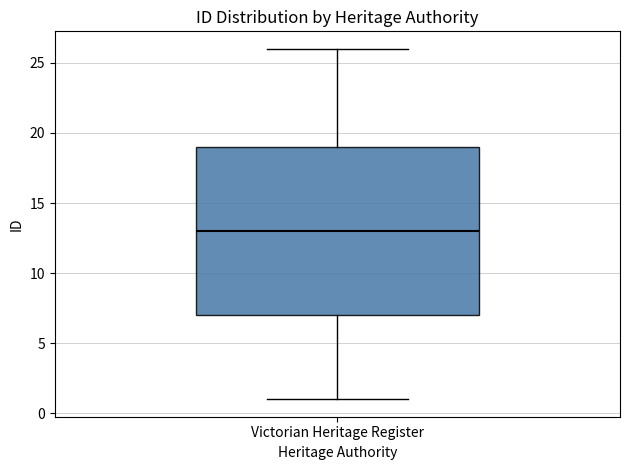

Where is the lower edge of the box for Victorian Heritage Register on the y-axis? The values are not printed on the chart, so give them approximately, as read against the axis.

7